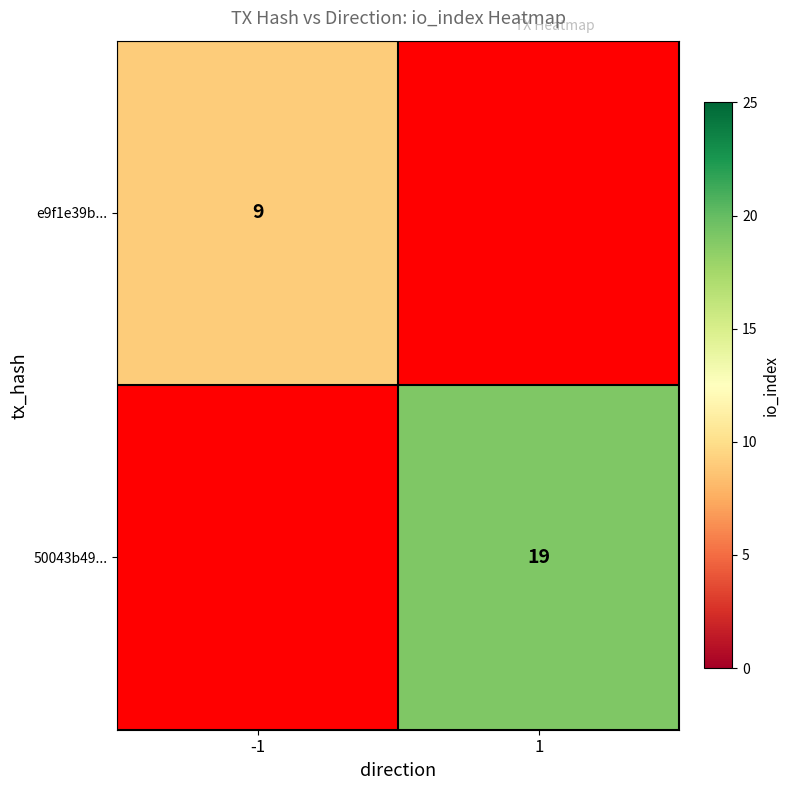

Between 1 and -1, which is larger?

-1